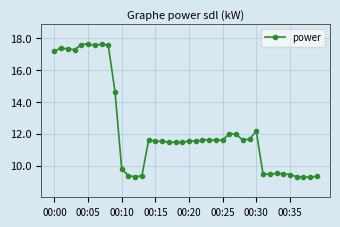

What is the average value?

12.3